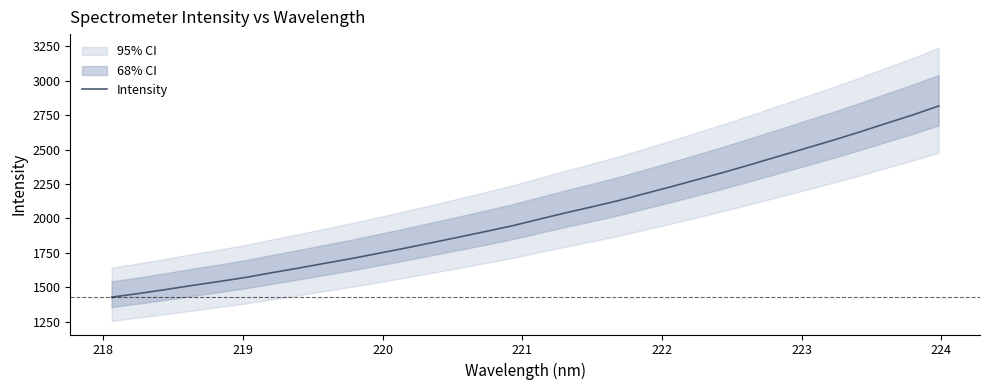

How many data points does each series have?

32